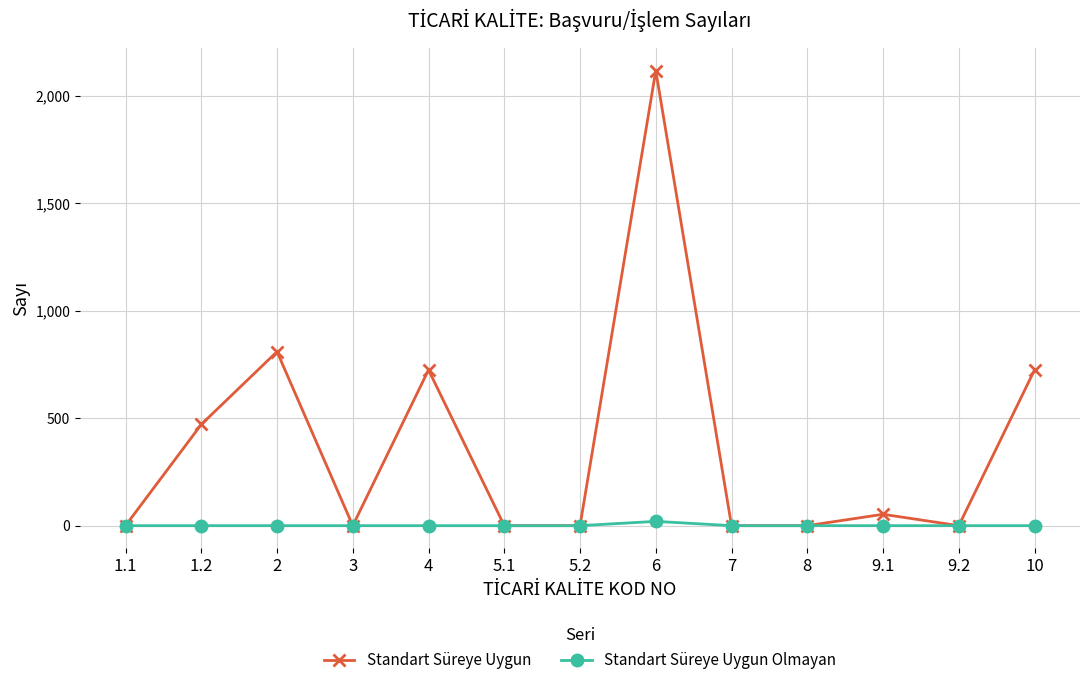

The value of Standart Süreye Uygun at 1.2 is 726. True or false?

False